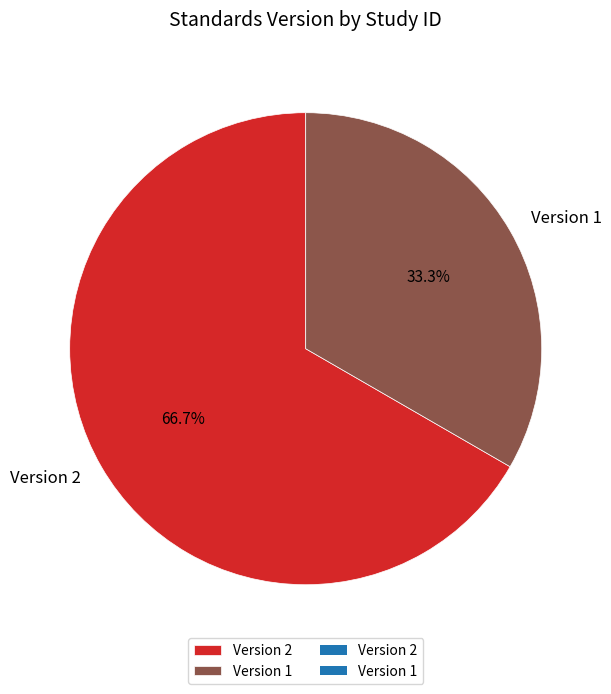

How much of the chart is everything except Version 1?

66.7%